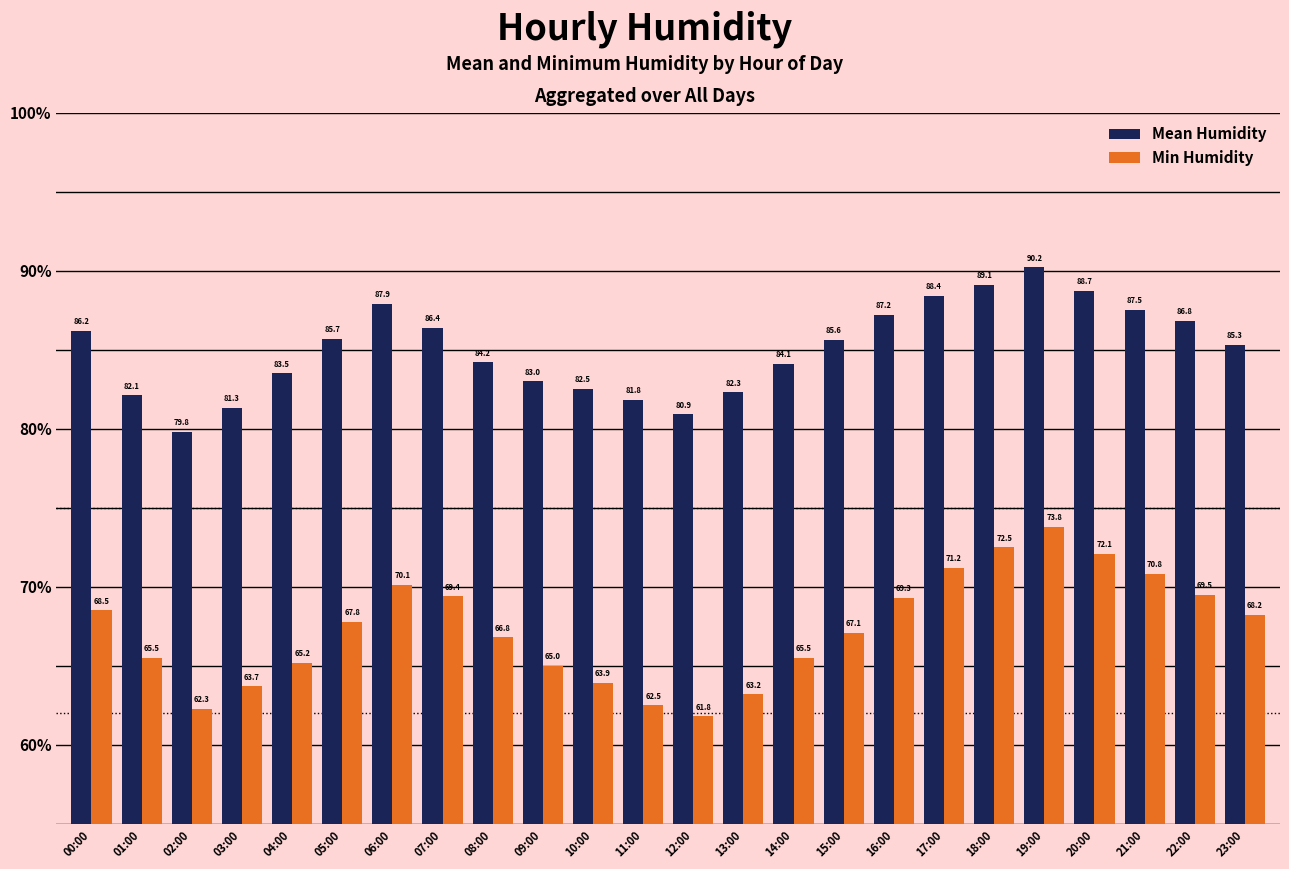

Reading left to right, list all the values displayed in this chart.

Mean Humidity: 86.2	82.1	79.8	81.3	83.5	85.7	87.9	86.4	84.2	83.0	82.5	81.8	80.9	82.3	84.1	85.6	87.2	88.4	89.1	90.2	88.7	87.5	86.8	85.3
Min Humidity: 68.5	65.5	62.3	63.7	65.2	67.8	70.1	69.4	66.8	65.0	63.9	62.5	61.8	63.2	65.5	67.1	69.3	71.2	72.5	73.8	72.1	70.8	69.5	68.2